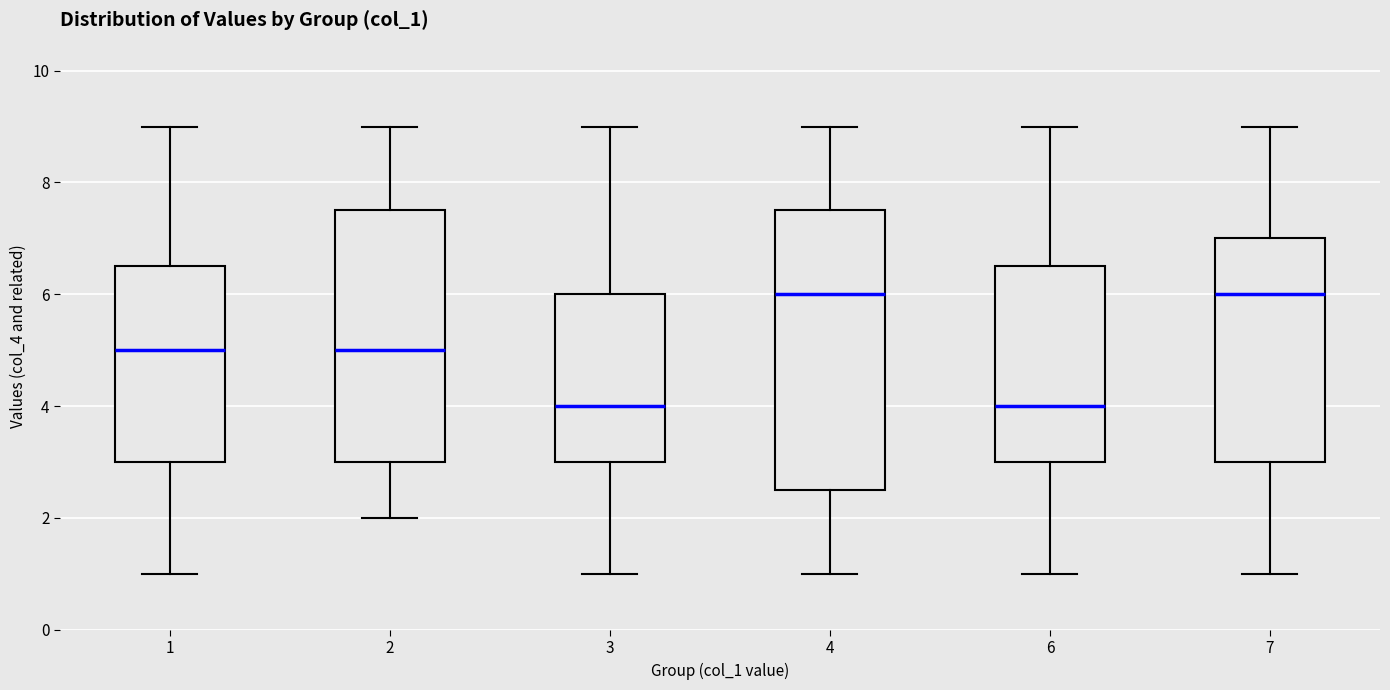

Comparing the boxes themselves (not the whiskers), which one is the tallest?

4